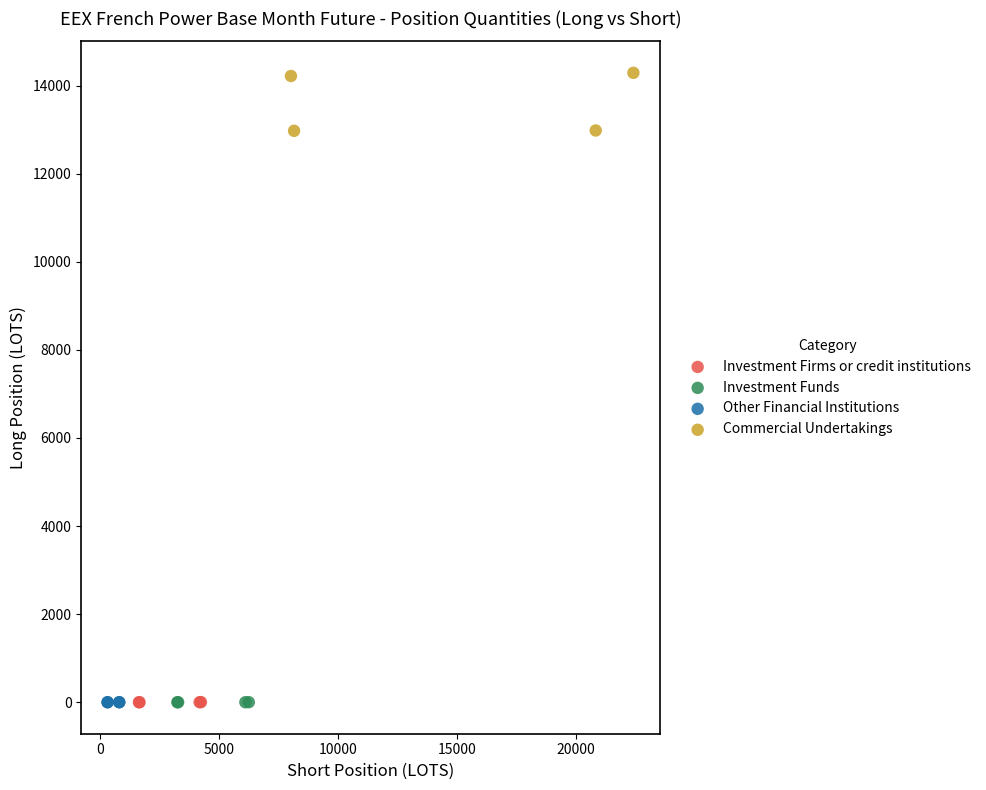

Which series contains the highest Y value?

Commercial Undertakings